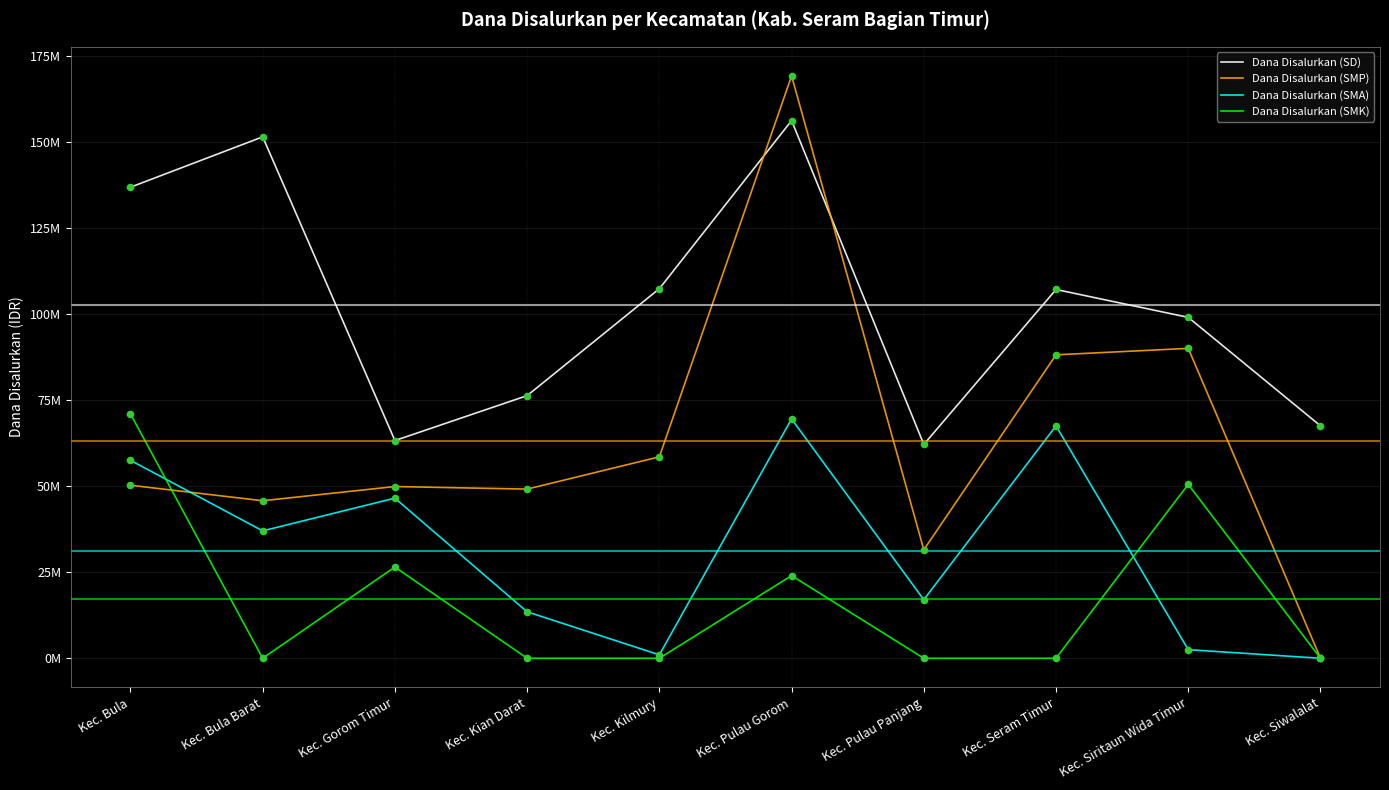

Which series has the largest total across all categories?

Dana Disalurkan (SD)